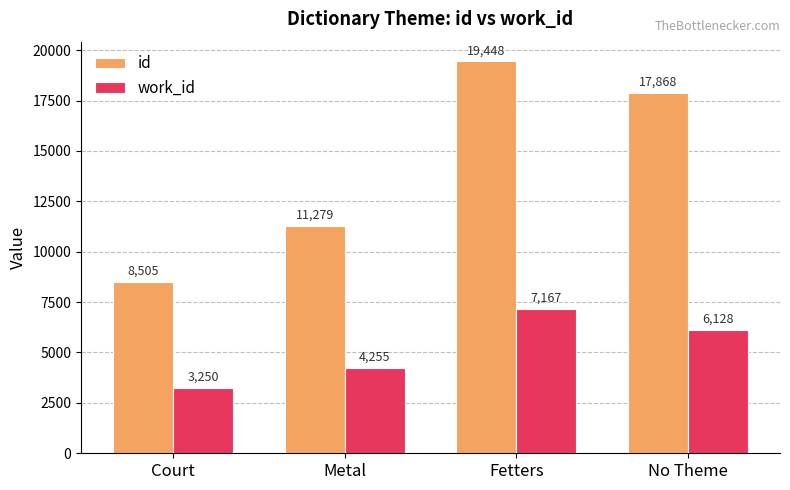

How many work_id values are between 4255 and 7167?

3